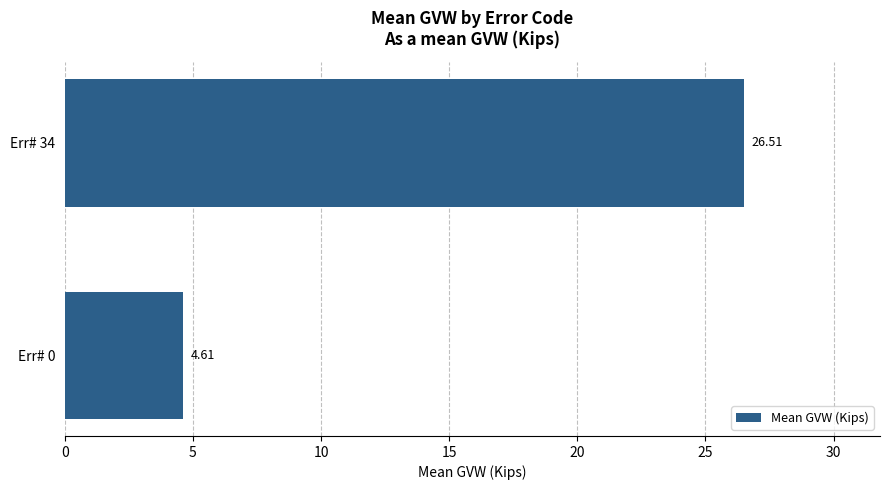

Does the chart contain any negative values?

No